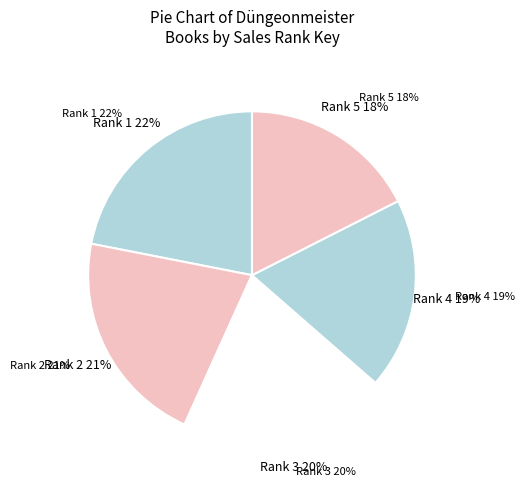

Which category has the biggest portion of the pie?

1